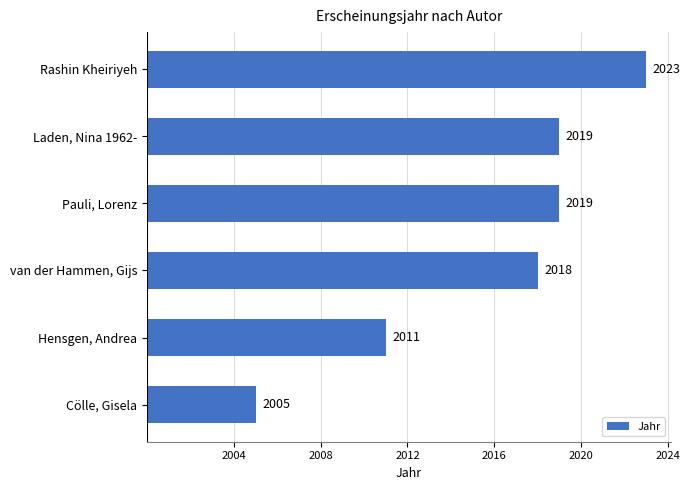

Does the chart contain any negative values?

No